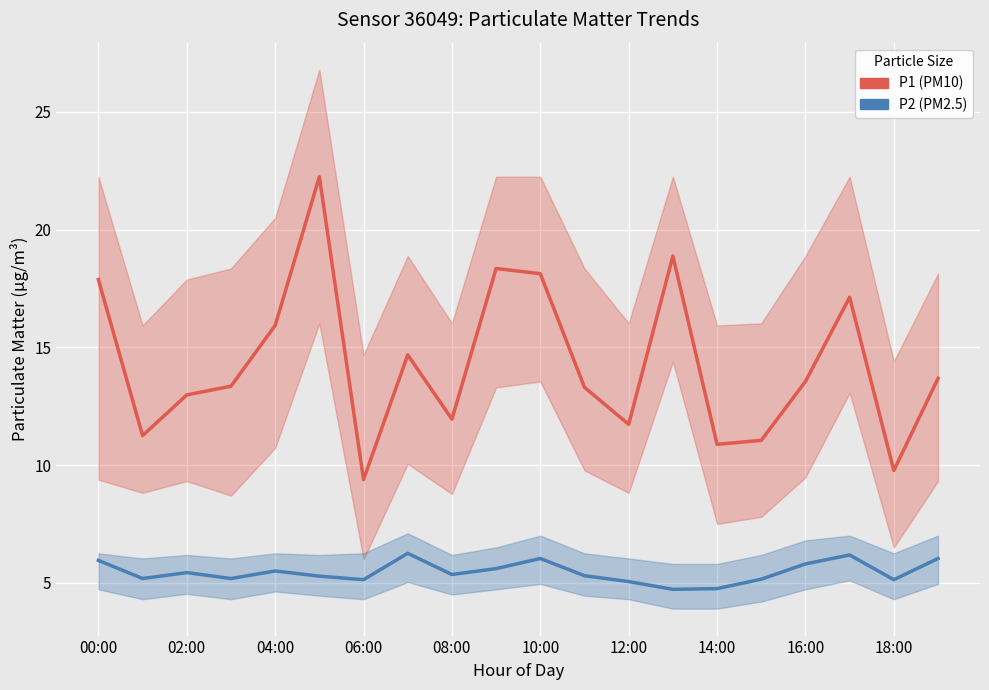

Reading left to right, what are all the values shown in this chart?

P1 (PM10): 17.9	11.2	13.0	13.3	15.9	22.2	9.4	14.7	11.9	18.4	18.1	13.3	11.7	18.9	10.9	11.1	13.6	17.1	9.8	13.7
P2 (PM2.5): 6.0	5.2	5.4	5.2	5.5	5.3	5.1	6.2	5.3	5.6	6.0	5.3	5.0	4.7	4.8	5.2	5.8	6.2	5.1	6.0